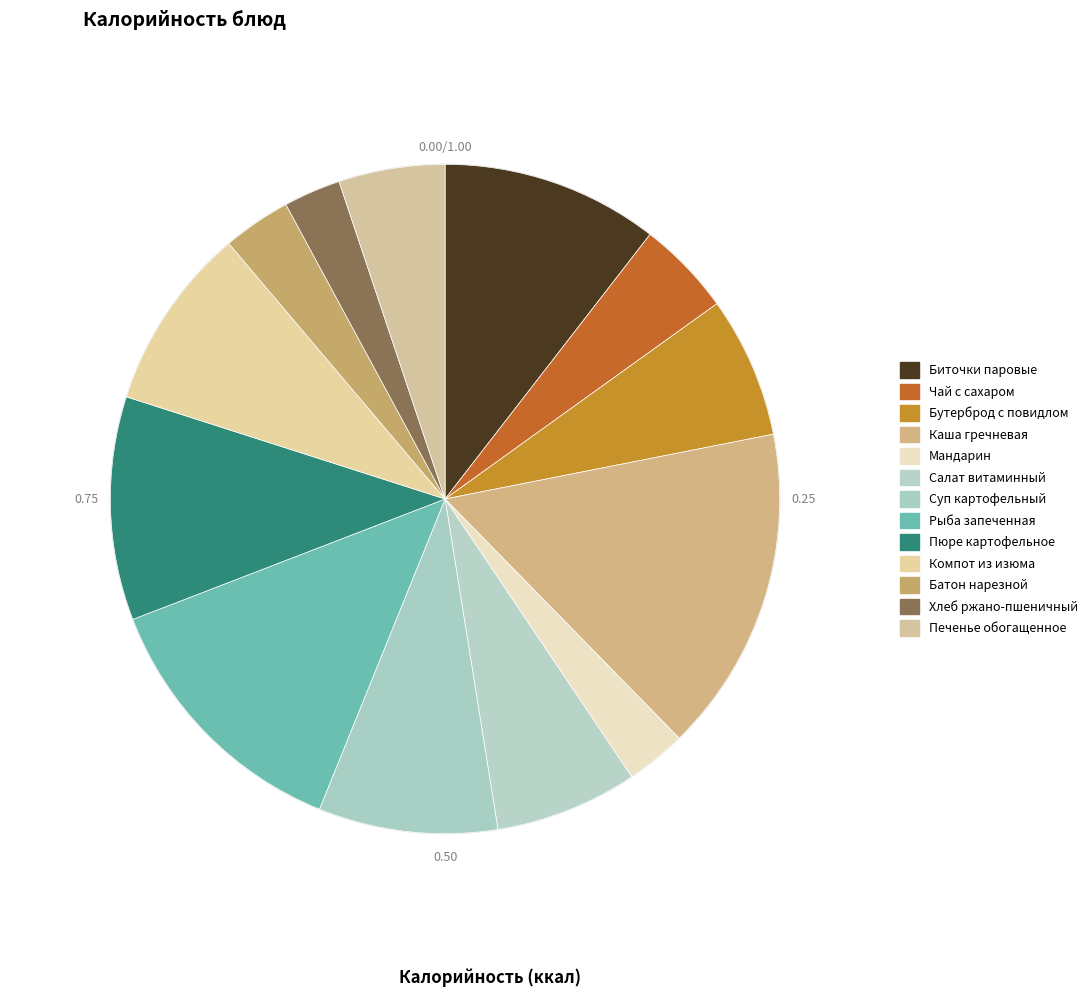

What is the smallest slice in the pie chart?

Хлеб ржано-пшеничный